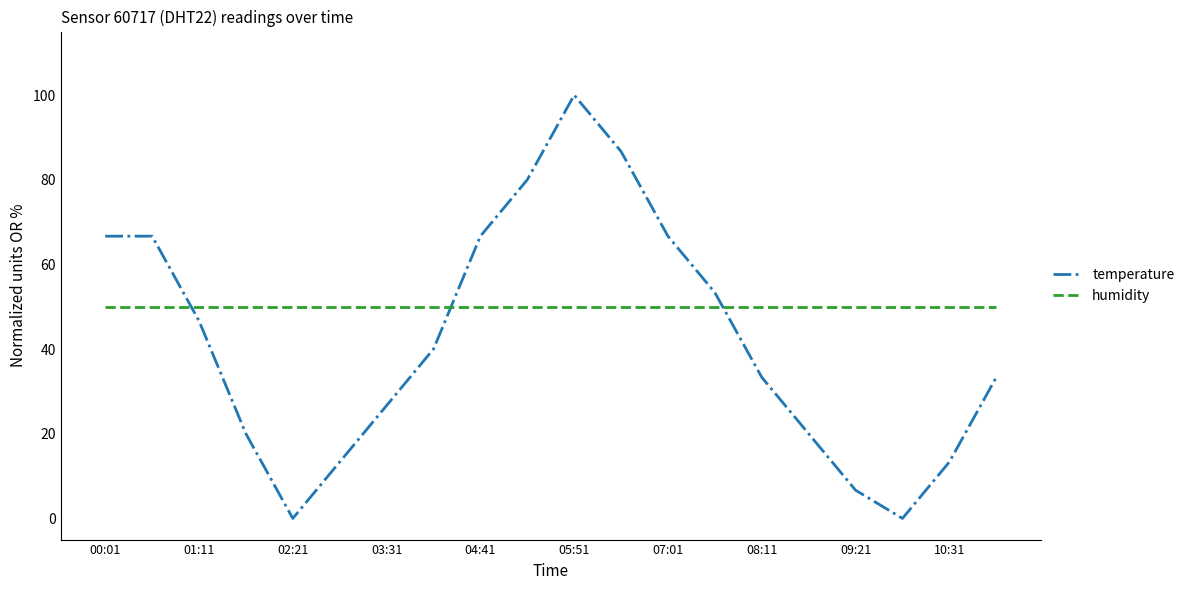

List the series in order of their peak value, lowest first.

humidity, temperature